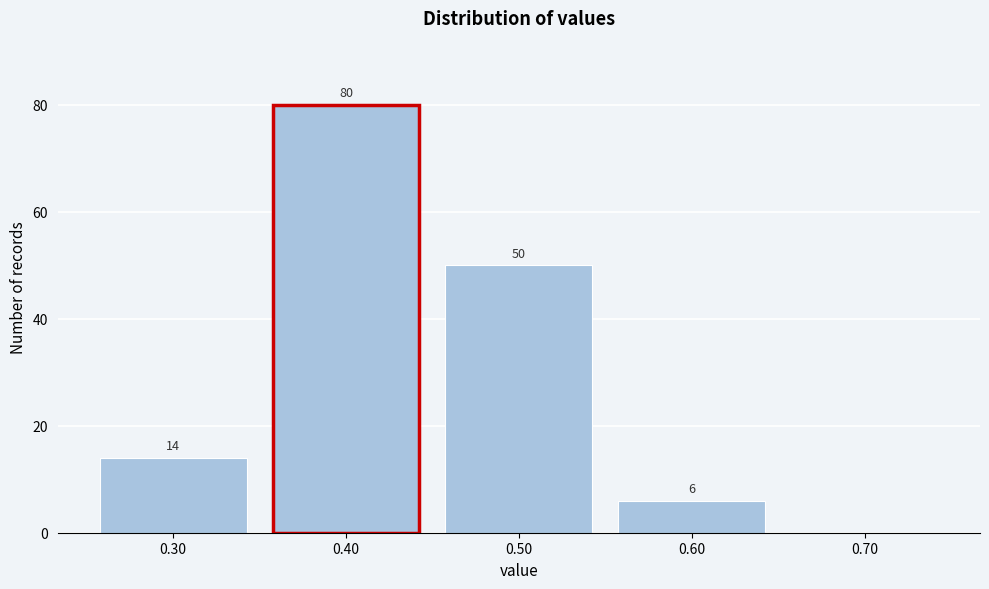

Which range on the x-axis has the tallest bar?

0.35 to 0.45